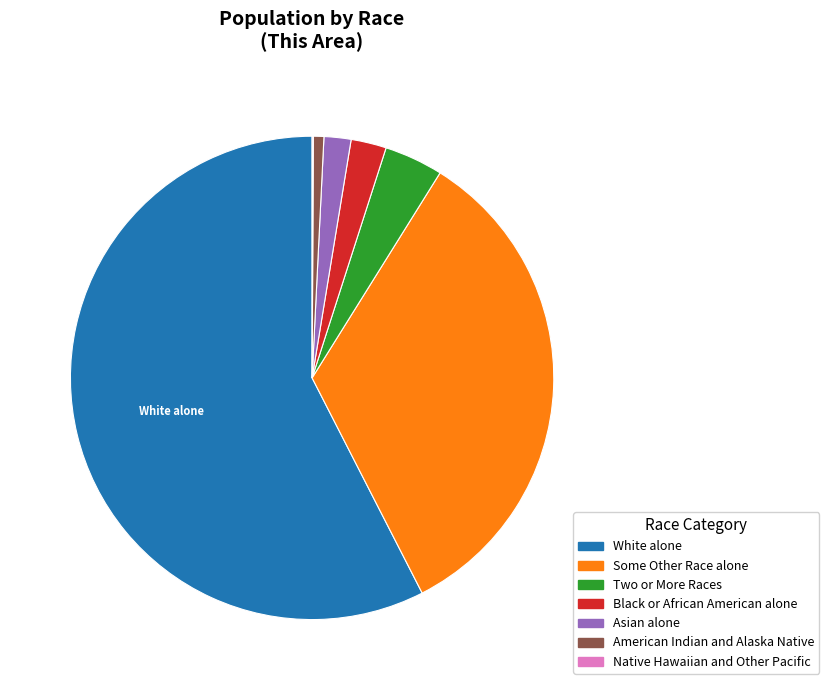

Does White alone account for over 50% of the chart?

Yes